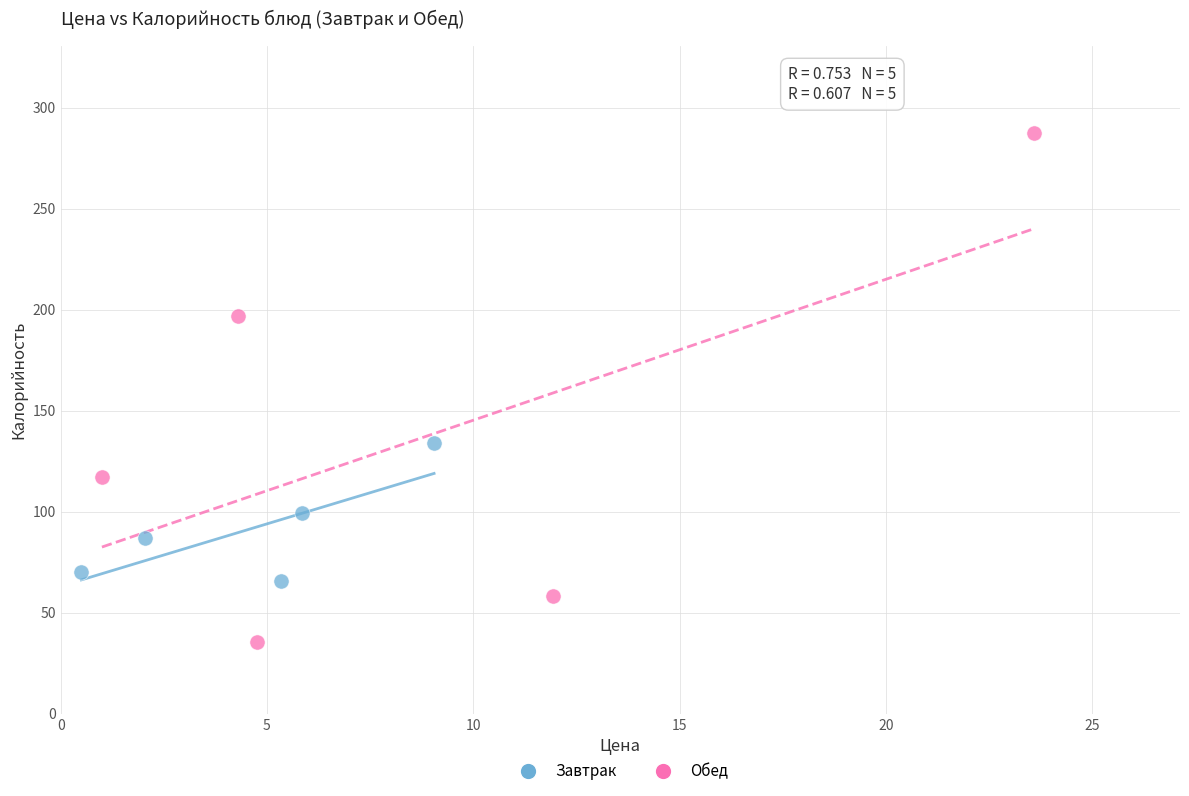

Which series reaches the minimum Y coordinate?

Обед